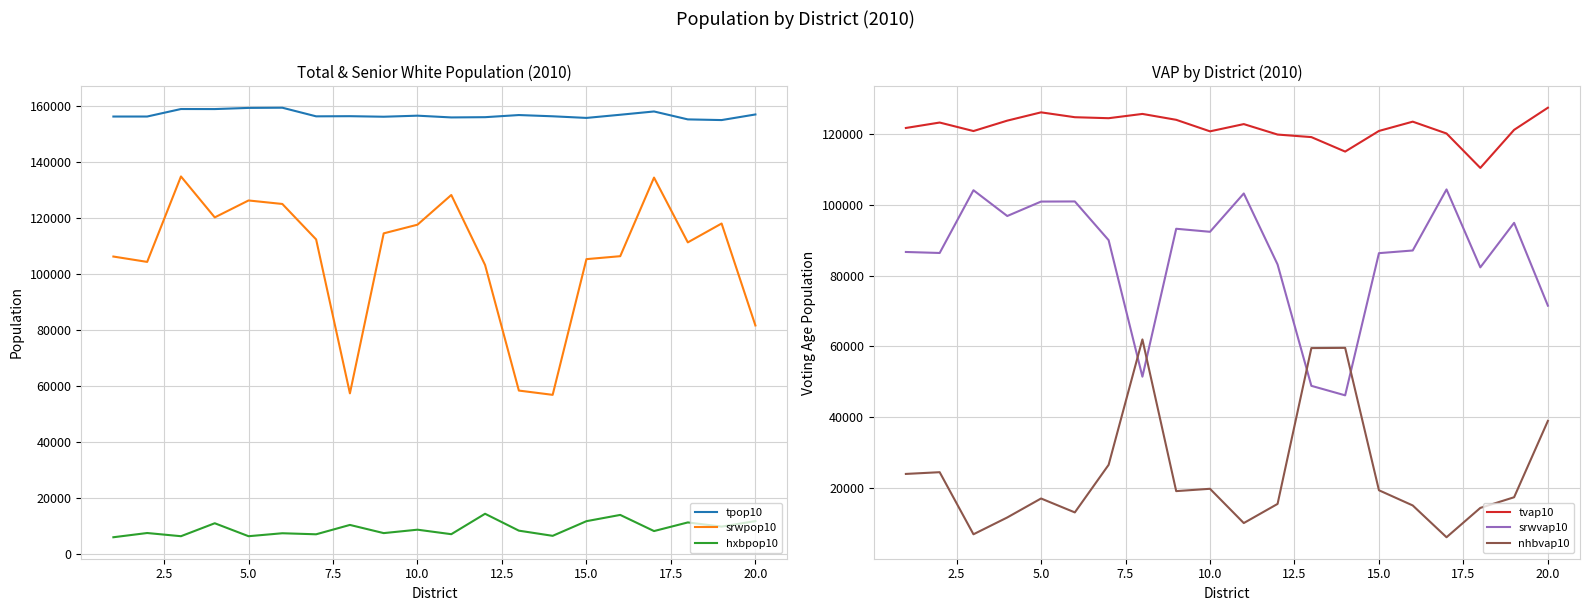

True or false: tpop10 and srwpop10 intersect in this chart.

False